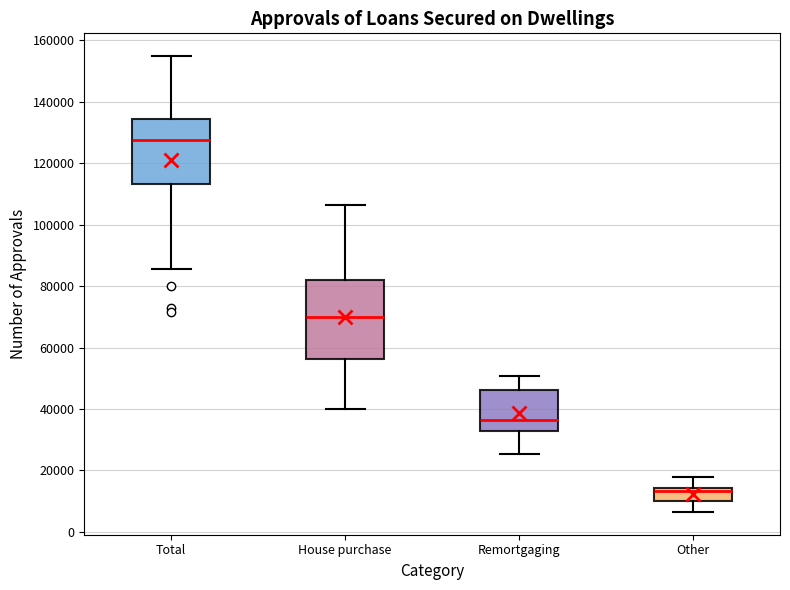

Reading left to right, read every box against the y-axis: the position of its median line, the range the box covers, and the ends of its whiskers. The values are not printed on the chart, so give them approximately, as read against the axis.

Total: median 128000, box 114000 to 134000, whiskers 86000 to 154000
House purchase: median 70000, box 56000 to 82000, whiskers 40000 to 106000
Remortgaging: median 36000, box 32000 to 46000, whiskers 26000 to 50000
Other: median 14000 (just below the box's upper edge), box 10000 to 14000, whiskers 6000 to 18000